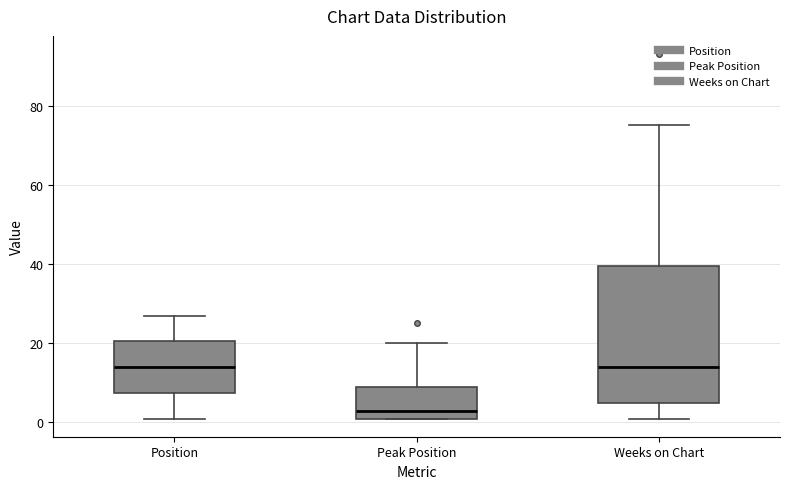

Which box is the tallest, from its lower edge to its upper edge?

Weeks on Chart